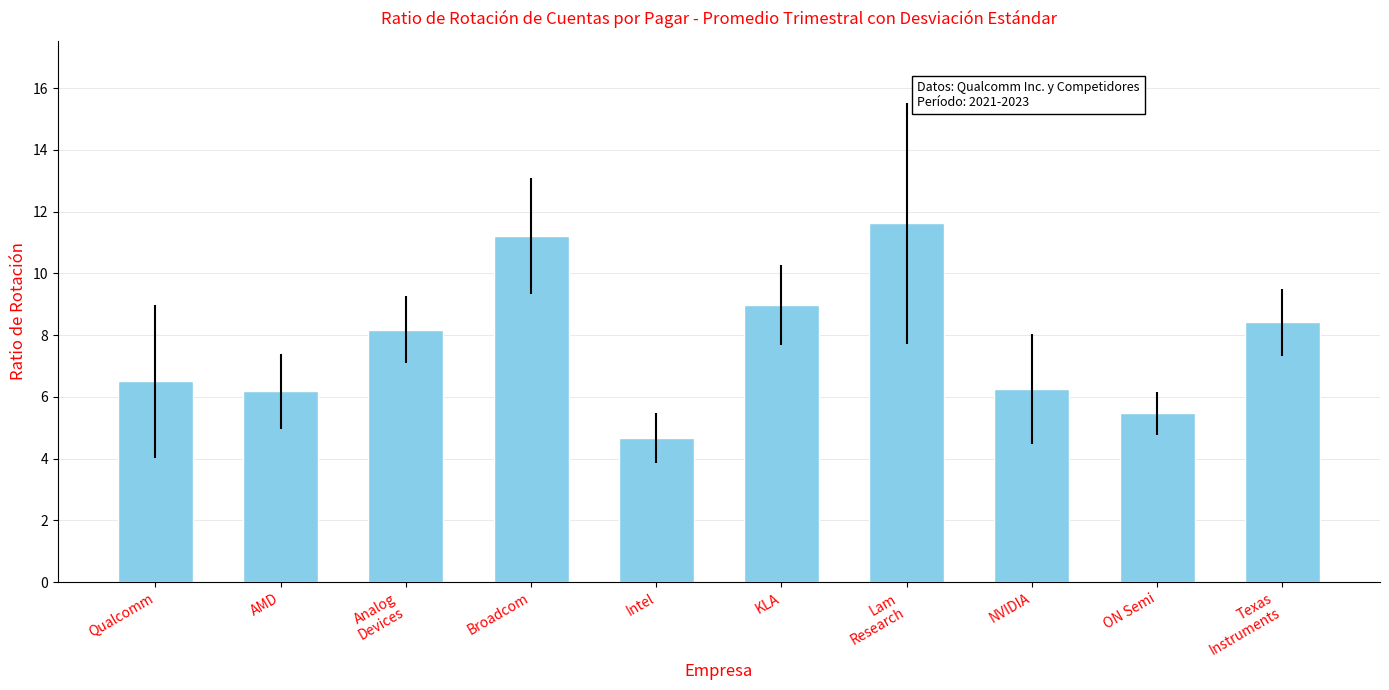

What is the difference between the maximum and second lowest values?

6.2